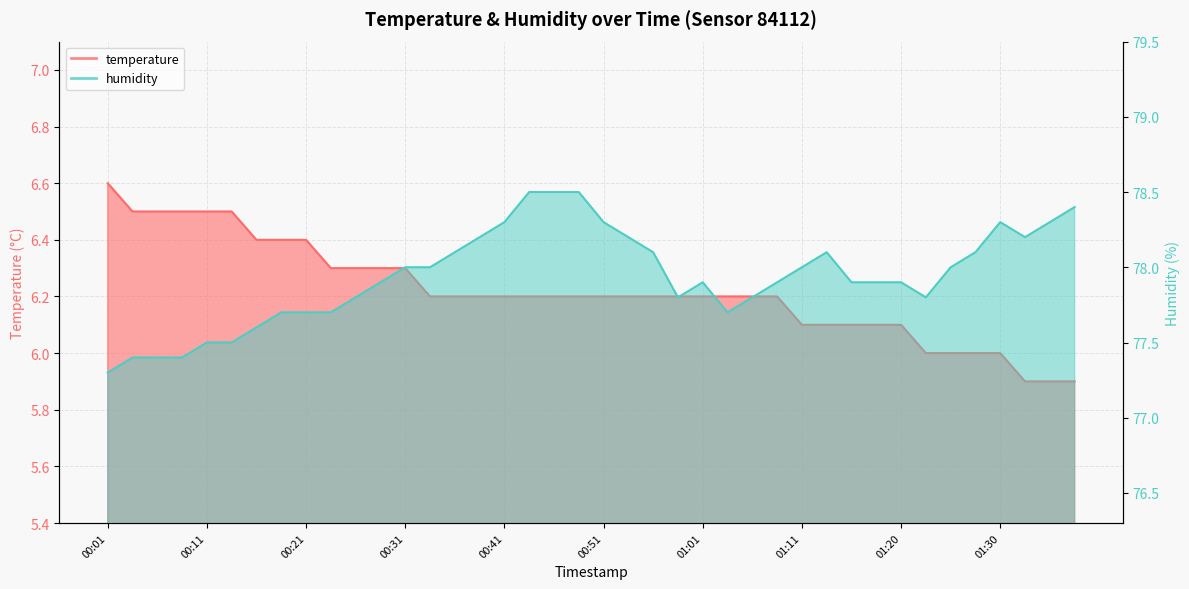

Reading left to right, what are all the values shown in this chart?

temperature: 00:01=6.6	00:04=6.5	00:06=6.5	00:09=6.5	00:11=6.5	00:14=6.5	00:16=6.4	00:18=6.4	00:21=6.4	00:23=6.3	00:26=6.3	00:28=6.3	00:31=6.3	00:33=6.2	00:36=6.2	00:38=6.2	00:41=6.2	00:43=6.2	00:46=6.2	00:48=6.2	00:51=6.2	00:53=6.2	00:56=6.2	00:58=6.2	01:01=6.2	01:03=6.2	01:06=6.2	01:08=6.2	01:11=6.1	01:13=6.1	01:15=6.1	01:18=6.1	01:20=6.1	01:23=6.0	01:25=6.0	01:28=6.0	01:30=6.0	01:33=5.9	01:35=5.9	01:38=5.9
humidity: 00:01=77.3	00:04=77.4	00:06=77.4	00:09=77.4	00:11=77.5	00:14=77.5	00:16=77.6	00:18=77.7	00:21=77.7	00:23=77.7	00:26=77.8	00:28=77.9	00:31=78.0	00:33=78.0	00:36=78.1	00:38=78.2	00:41=78.3	00:43=78.5	00:46=78.5	00:48=78.5	00:51=78.3	00:53=78.2	00:56=78.1	00:58=77.8	01:01=77.9	01:03=77.7	01:06=77.8	01:08=77.9	01:11=78.0	01:13=78.1	01:15=77.9	01:18=77.9	01:20=77.9	01:23=77.8	01:25=78.0	01:28=78.1	01:30=78.3	01:33=78.2	01:35=78.3	01:38=78.4